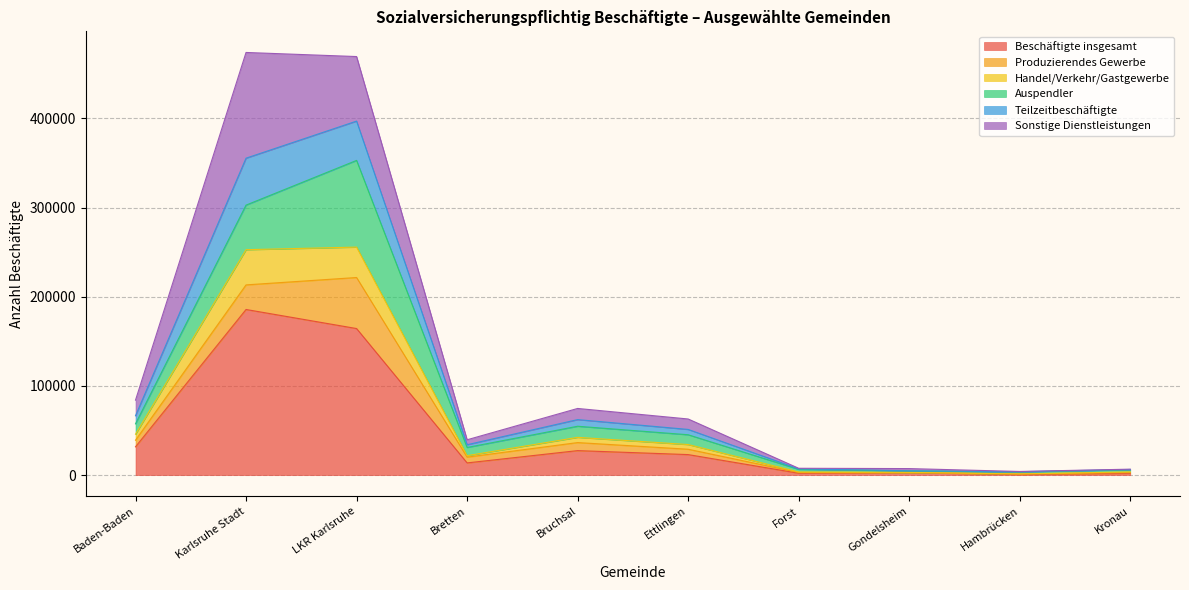

How many data points in Beschäftigte insgesamt are above 22975?

4